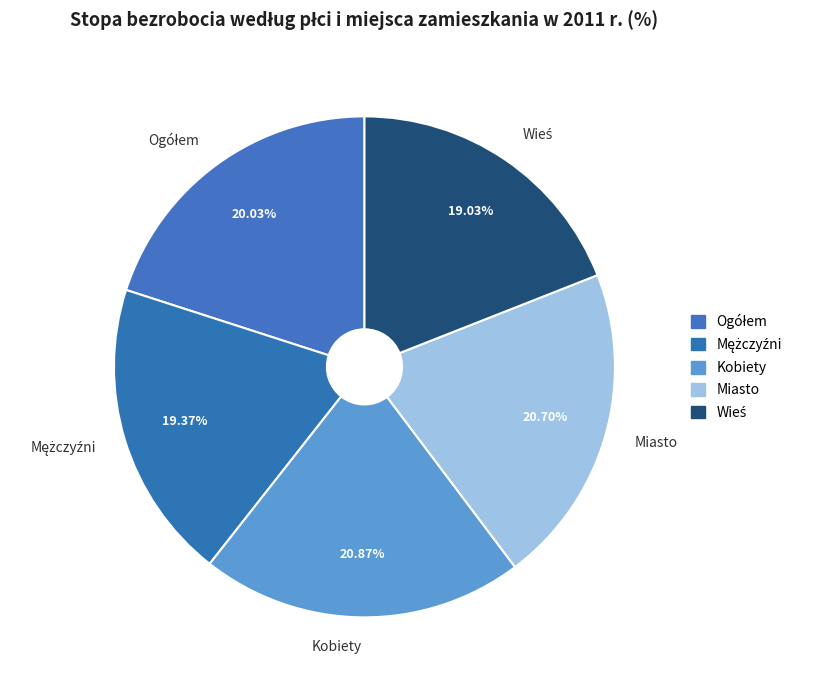

Approximately how many times larger is the value at Miasto compared to Kobiety?

1.0